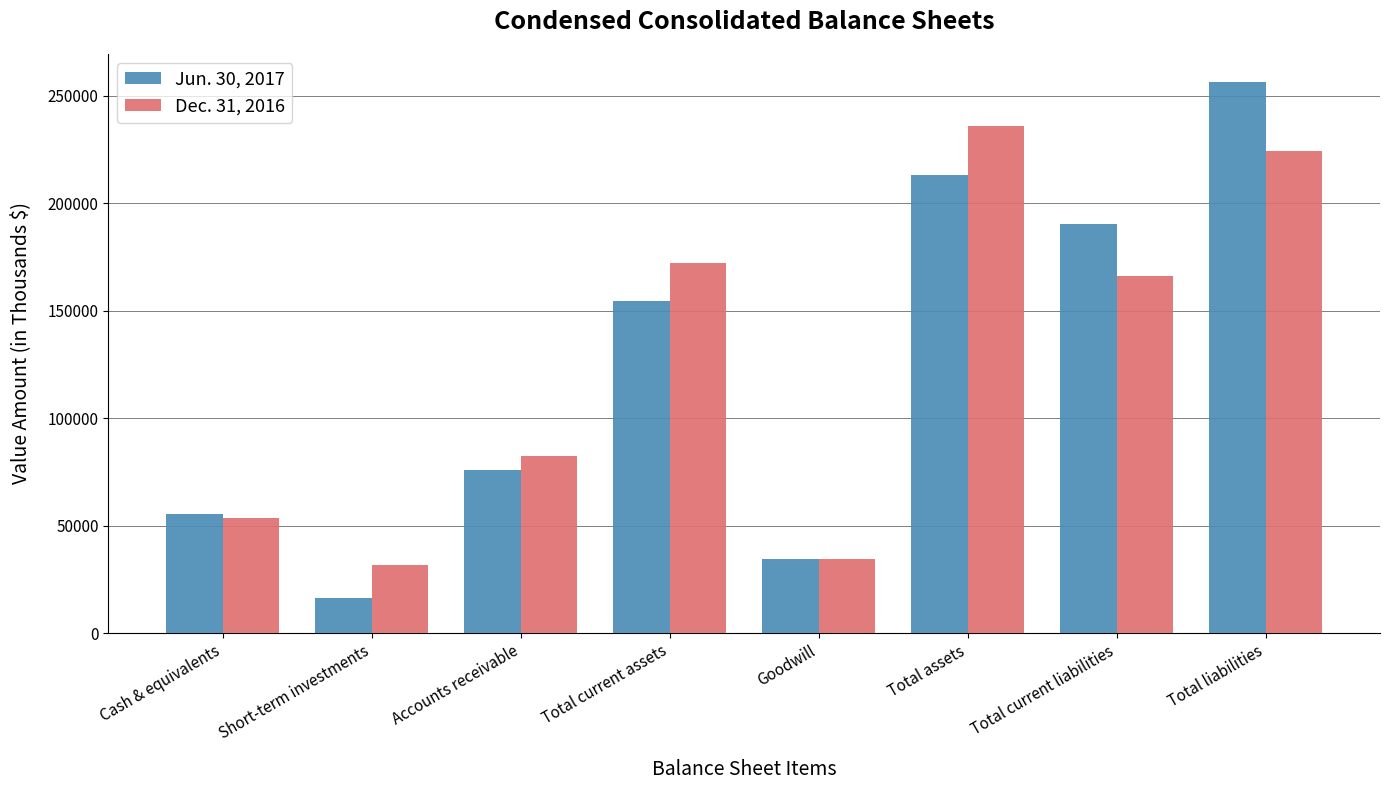

At how many categories does at least one series exceed 200943?

2